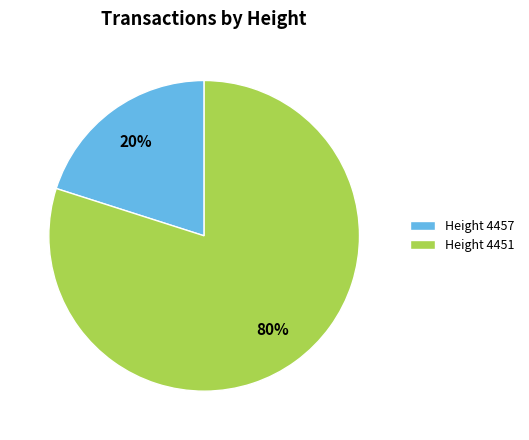

What is the ratio of the value at Height 4451 to the value at Height 4457?

4.0